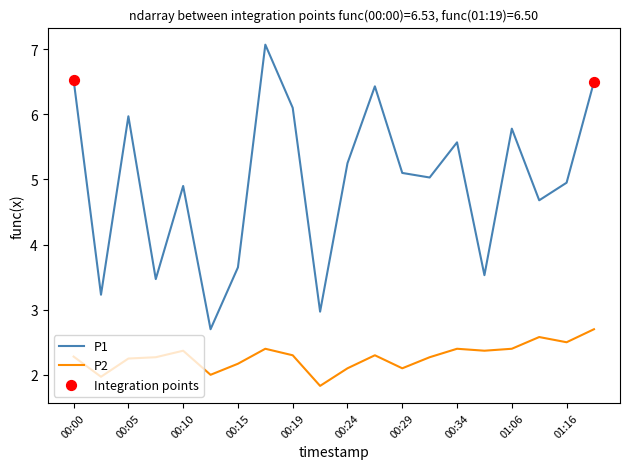

Which series has the largest total across all categories?

P1